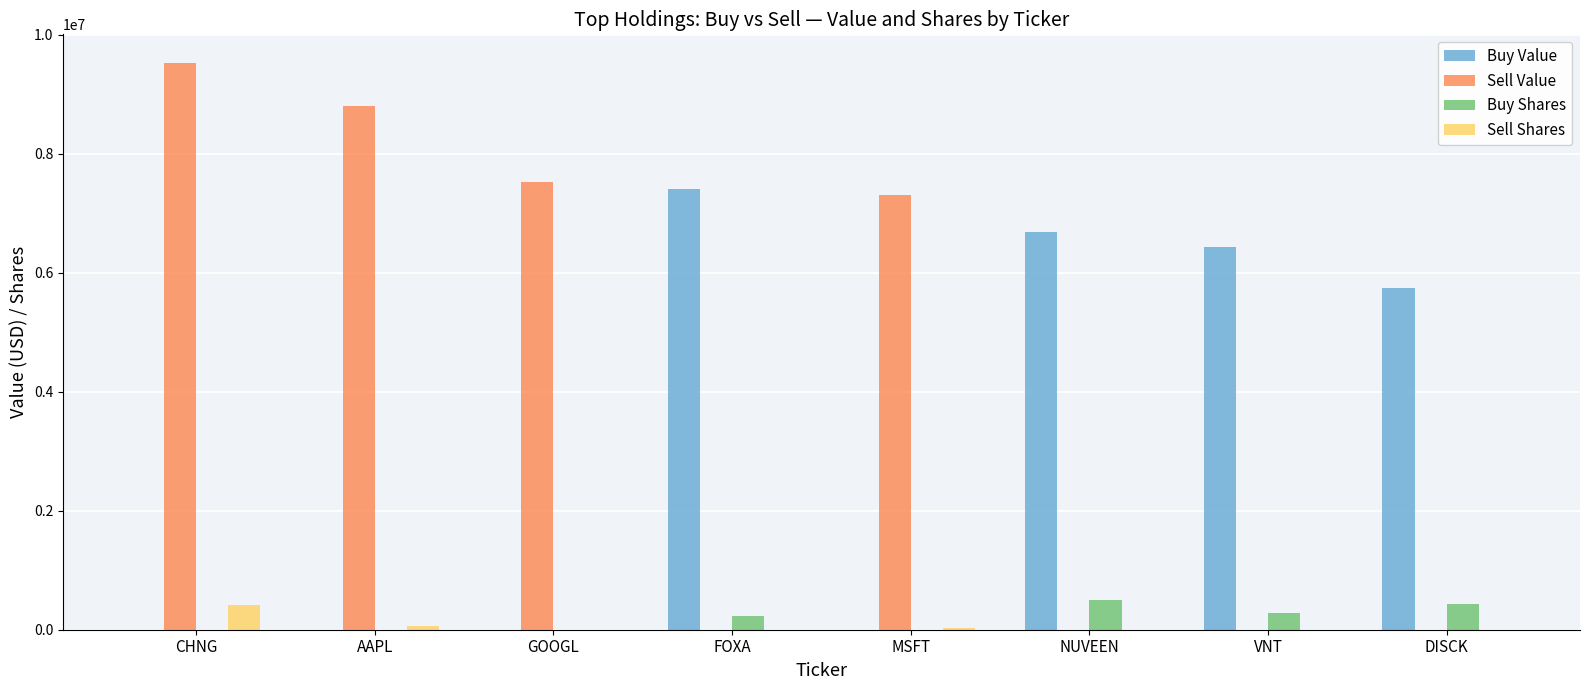

What is the sum of the Buy Shares values at VNT and NUVEEN?

786102